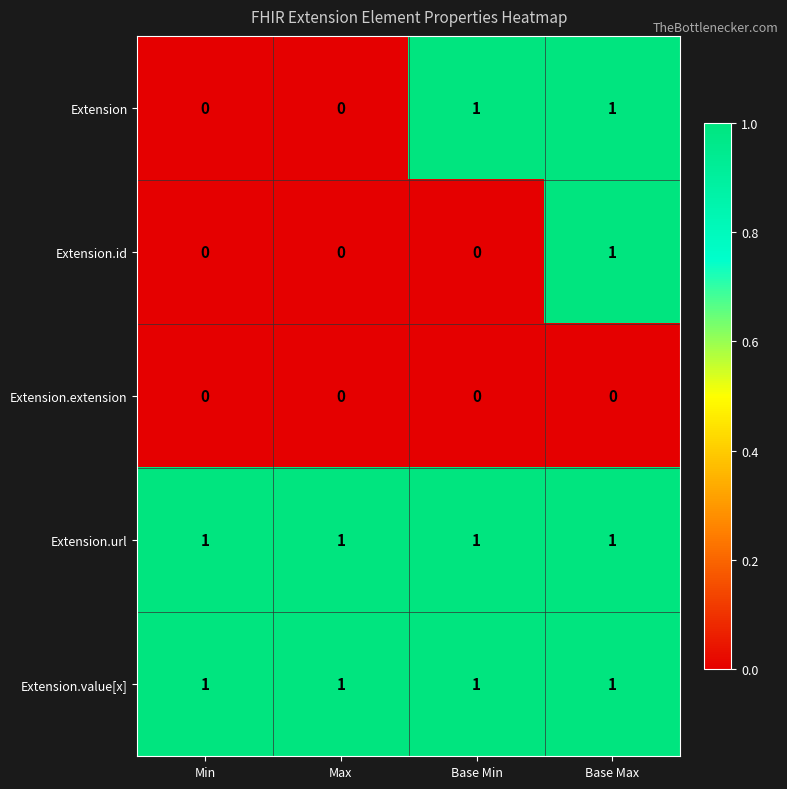

Which series changed the most between Min and Base Min?

Extension